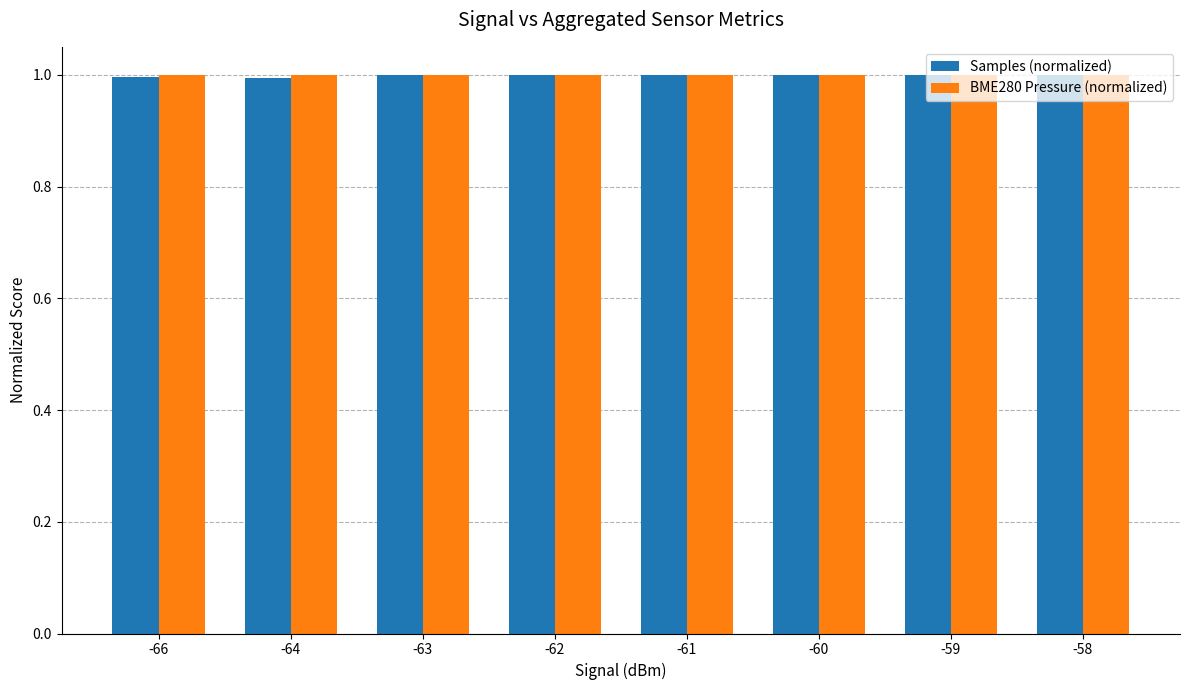

What is the lowest value of the BME280 Pressure (normalized) series?

1.0